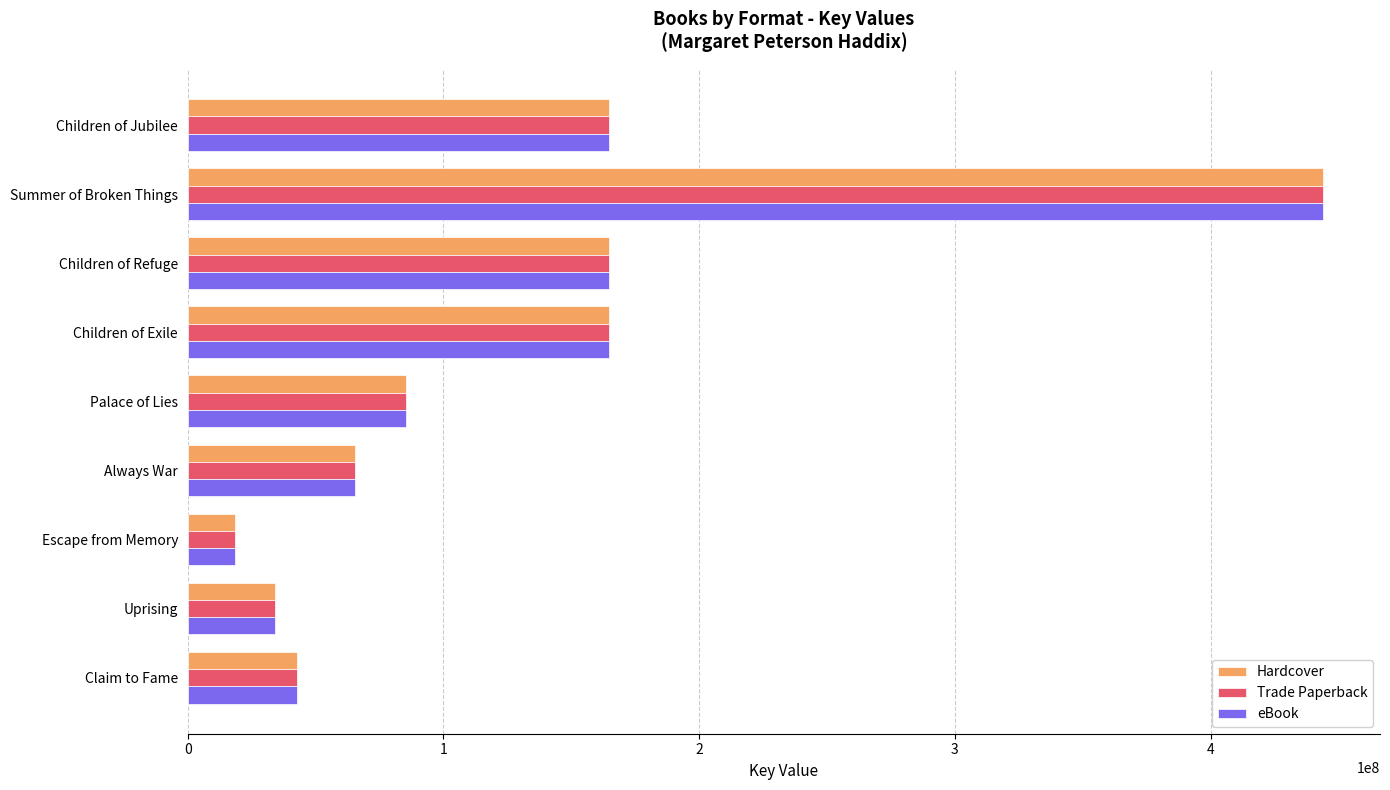

What is the difference between the maximum and minimum values in the Hardcover series?

425521305